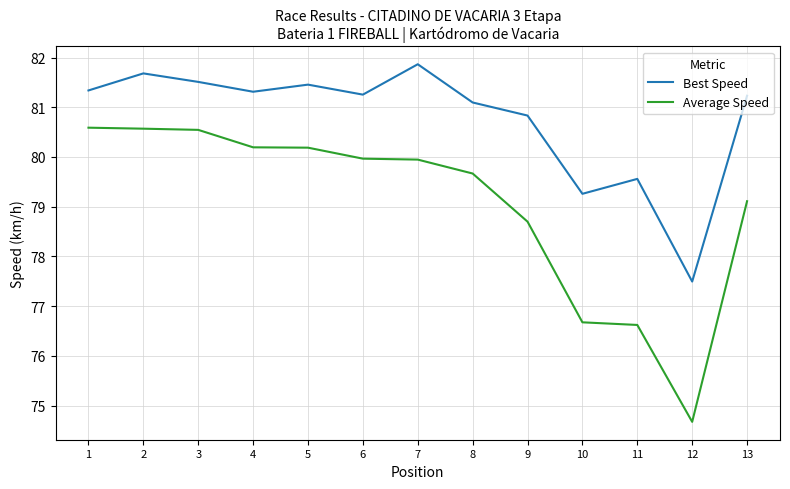

True or false: Best Speed and Average Speed cross at least once.

False